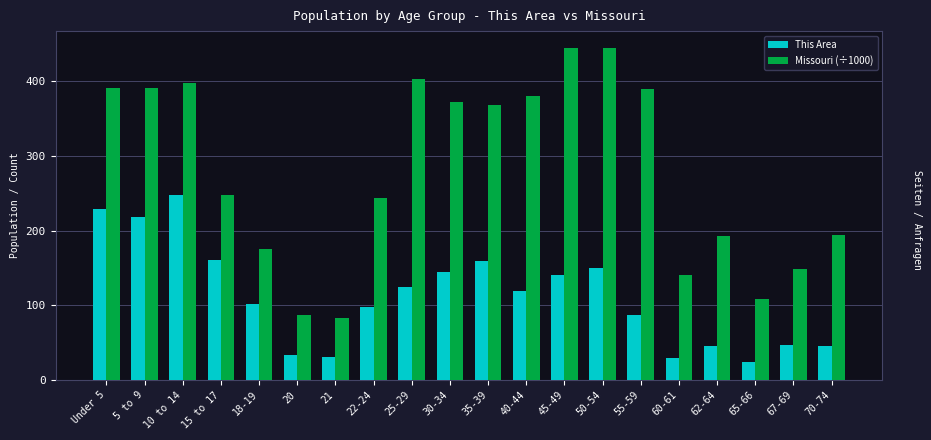

What is the difference between the highest and lowest values at 10 to 14?

149.9